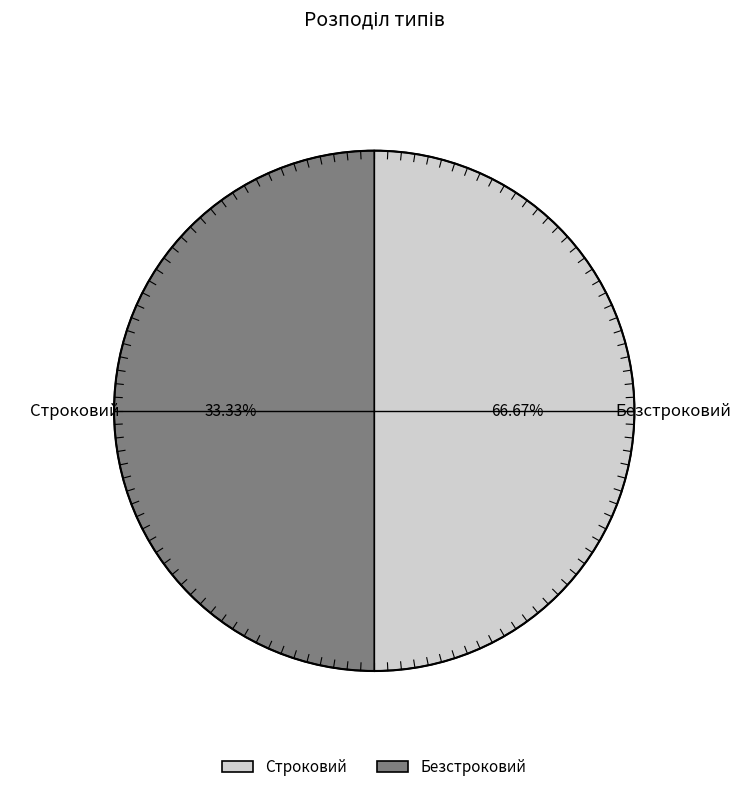

What percentage is NOT represented by Строковий?

66.7%